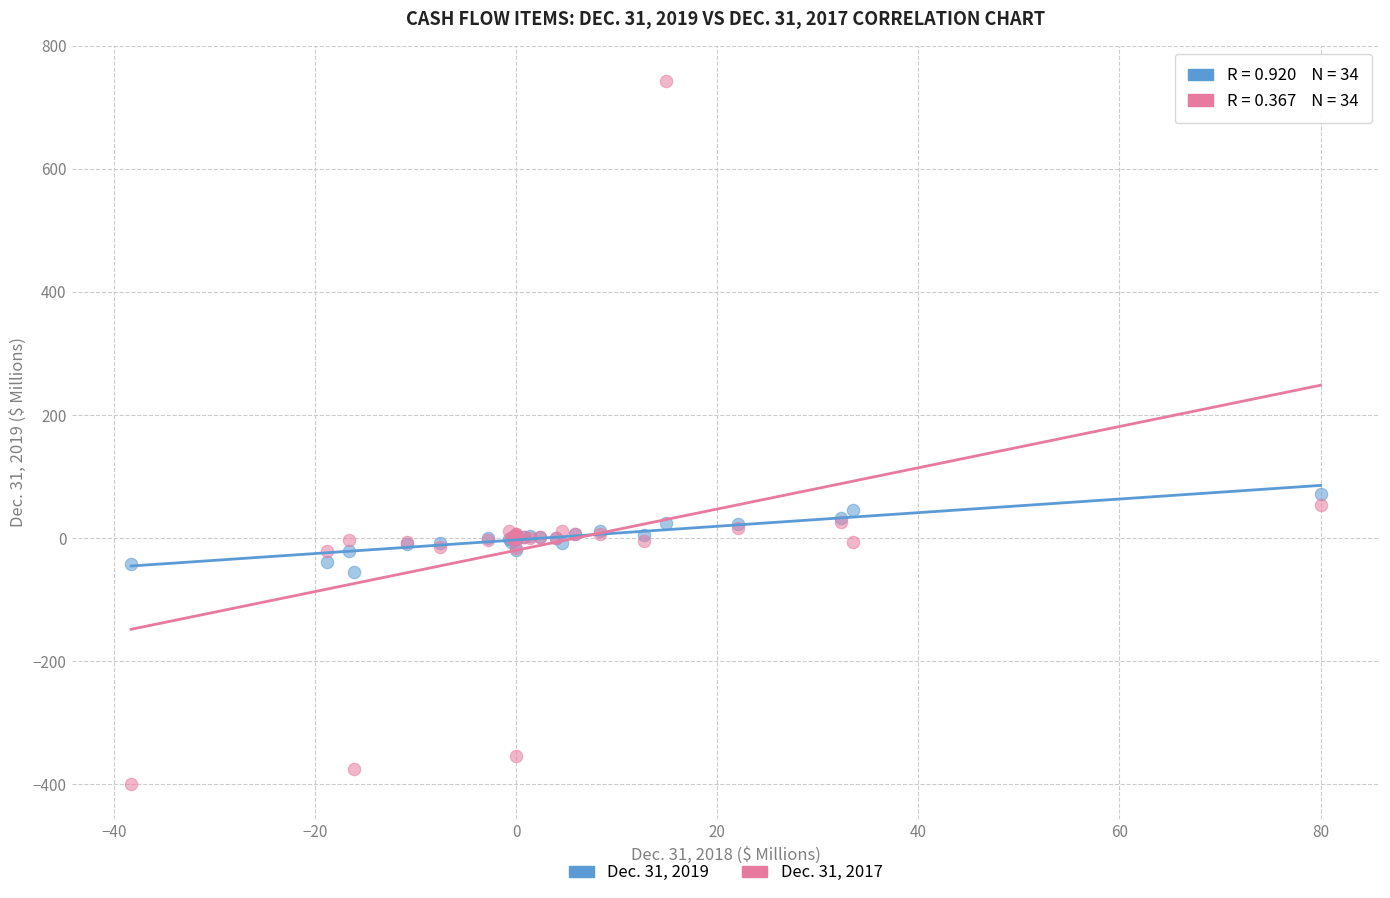

Across all series, what Y value is closest to 171?

71.9